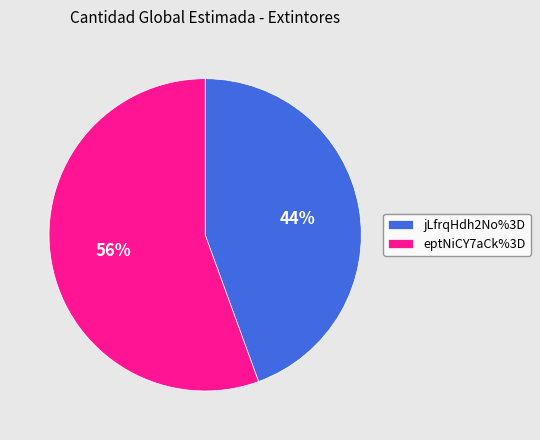

To the nearest percent, what is the combined percentage of jLfrqHdh2No%3D and eptNiCY7aCk%3D?

100%